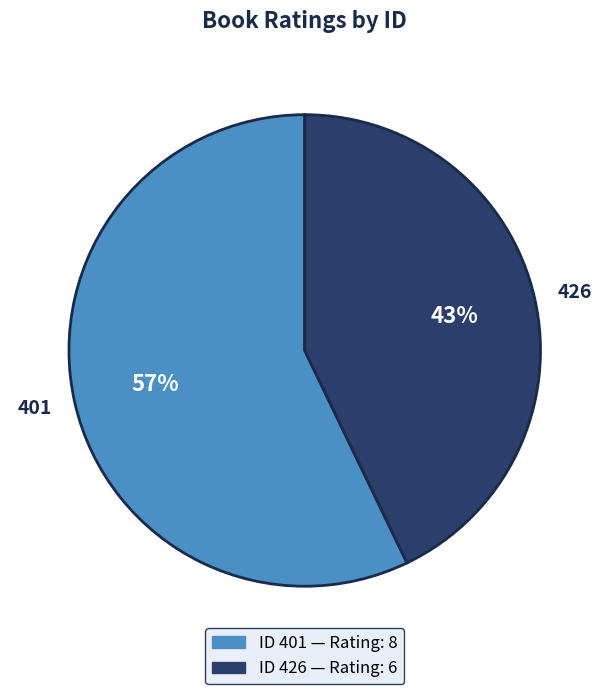

To the nearest percent, what is the average slice percentage?

50%